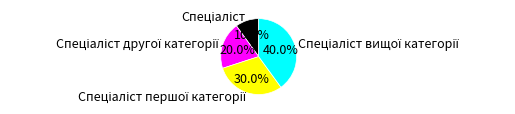

Is there a majority slice in this chart?

No